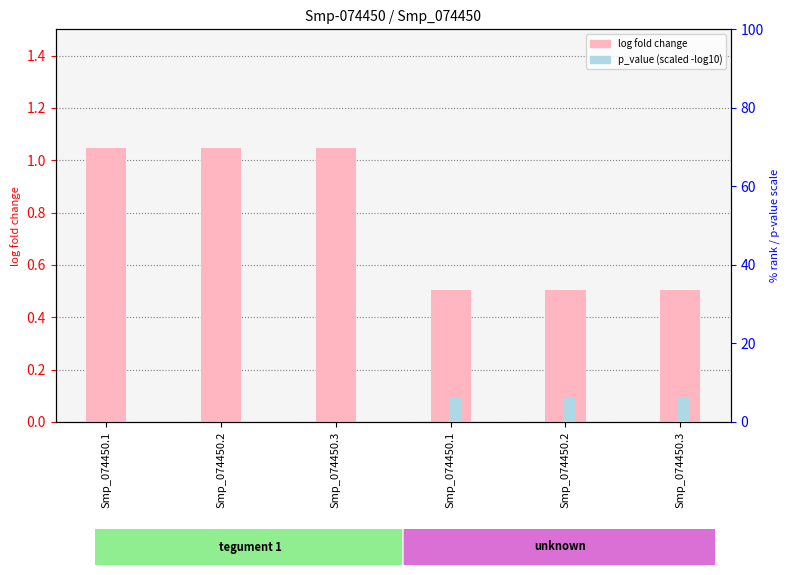

What is the spread (max minus min) of values at Smp_074450.2?

1.0